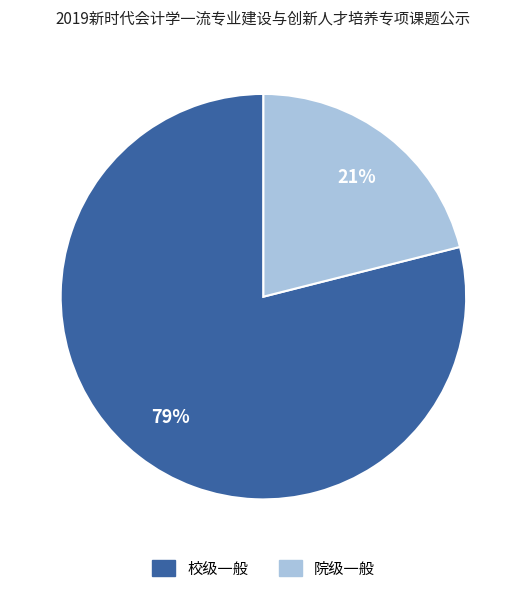

How many slices are in this pie chart?

2